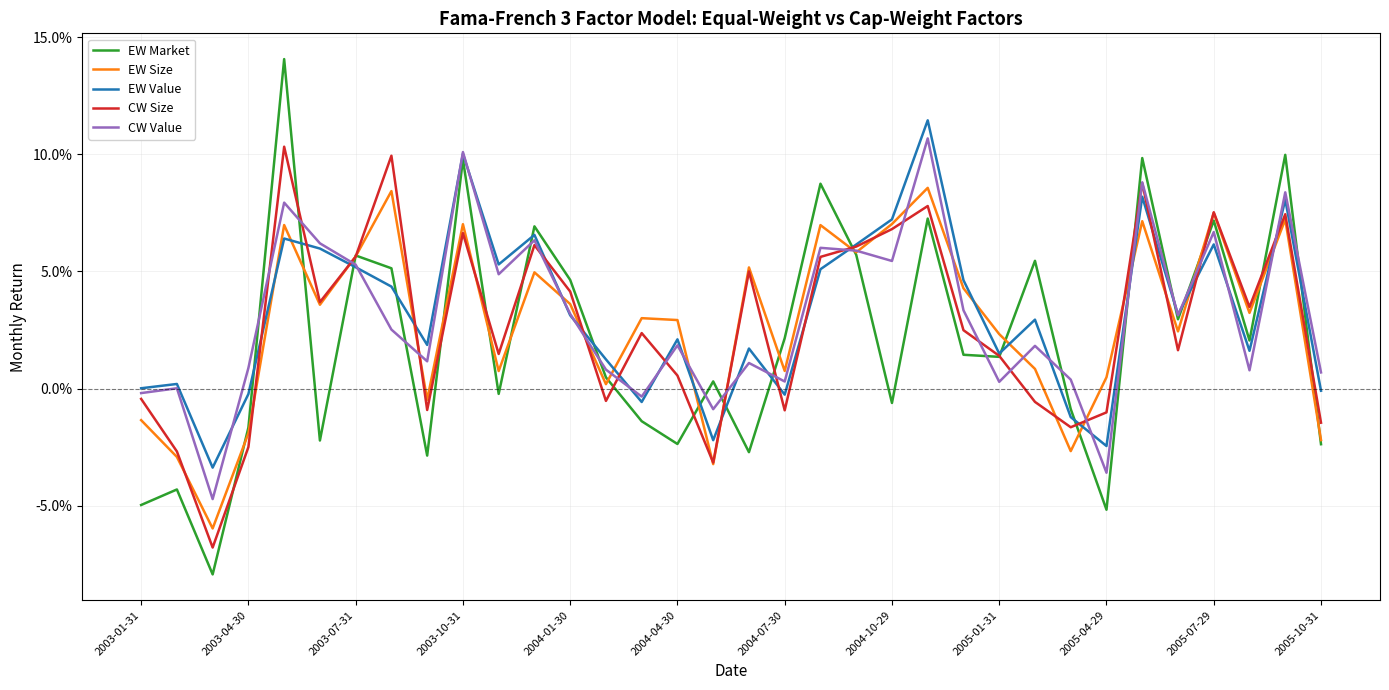

What are all the series names shown in the legend?

EW Market, EW Size, EW Value, CW Size, CW Value